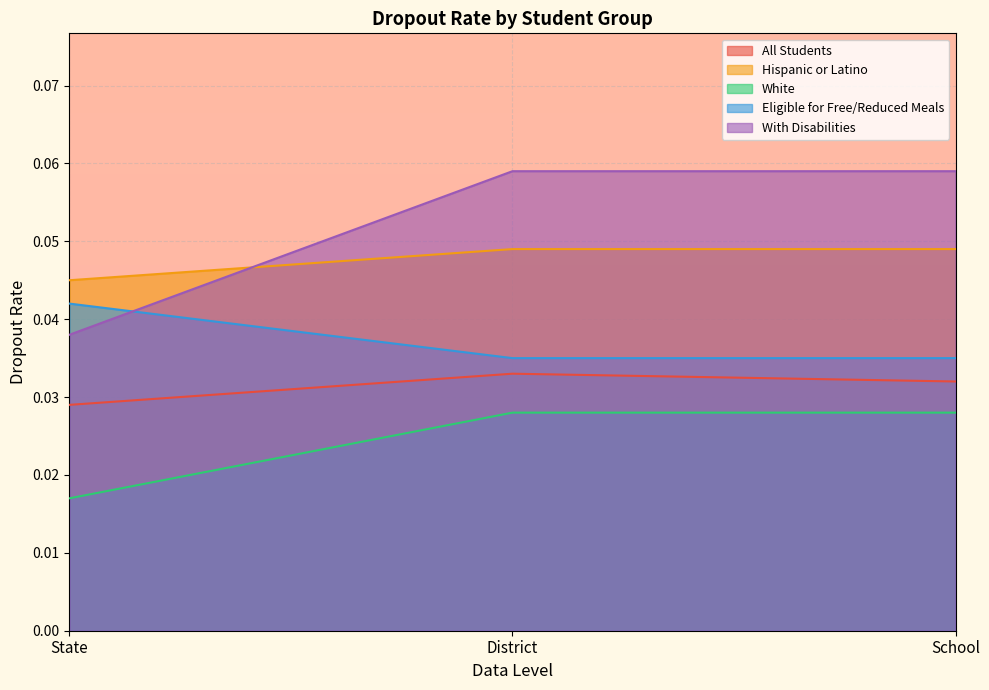

Which label corresponds to the smallest value in the chart?

State